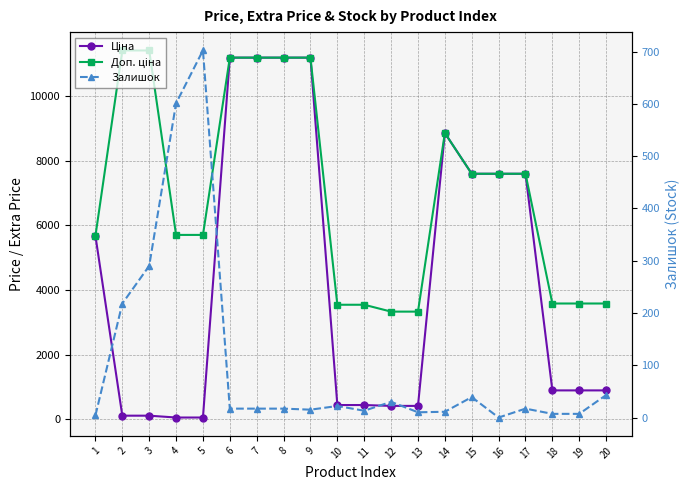

Which series has the largest total across all categories?

Доп. ціна